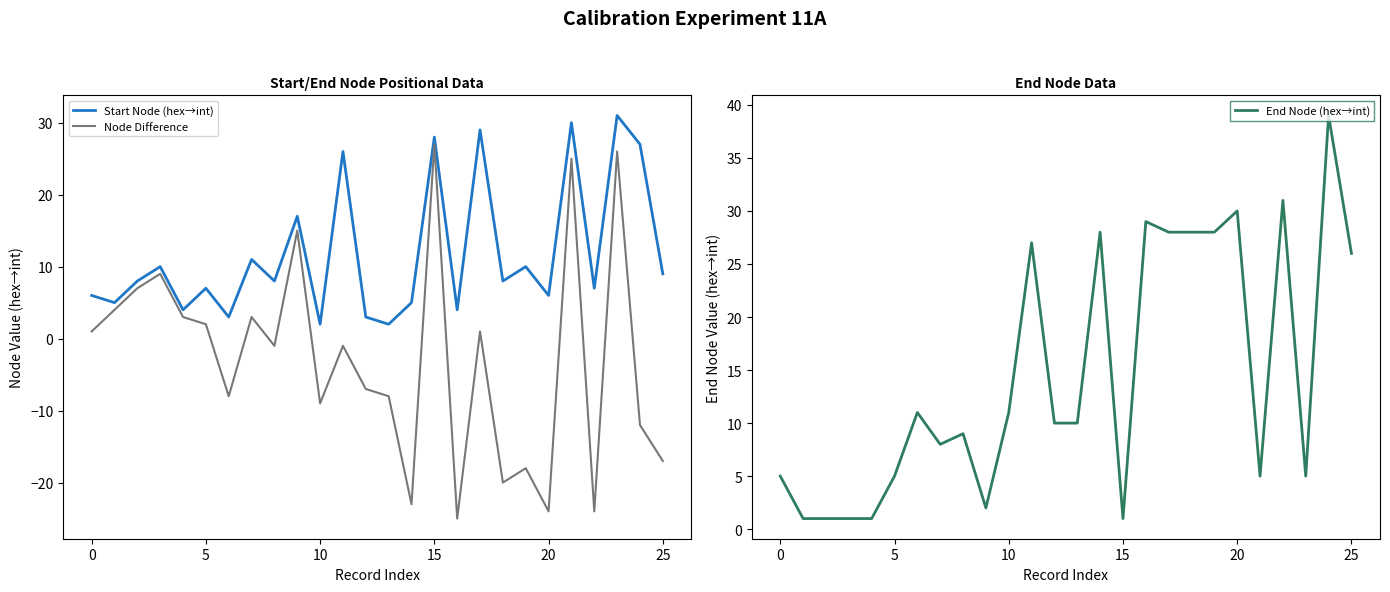

How many distinct data groups are displayed?

3